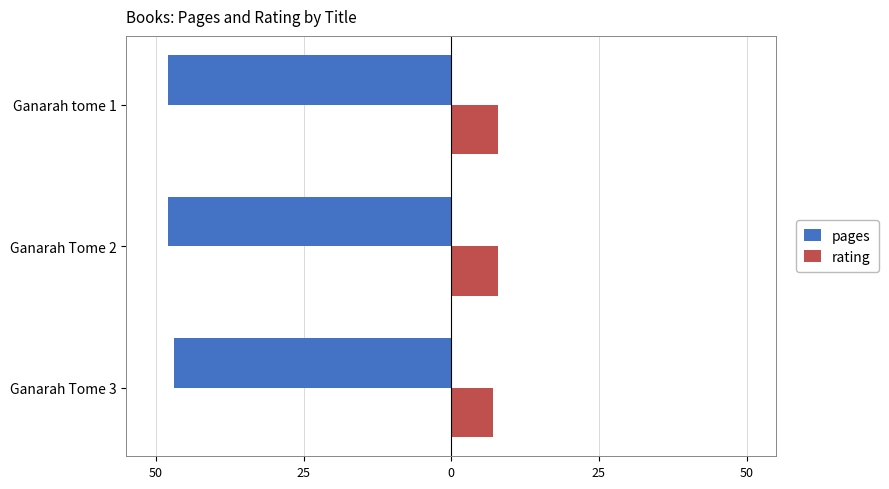

What are all the series names shown in the legend?

pages, rating